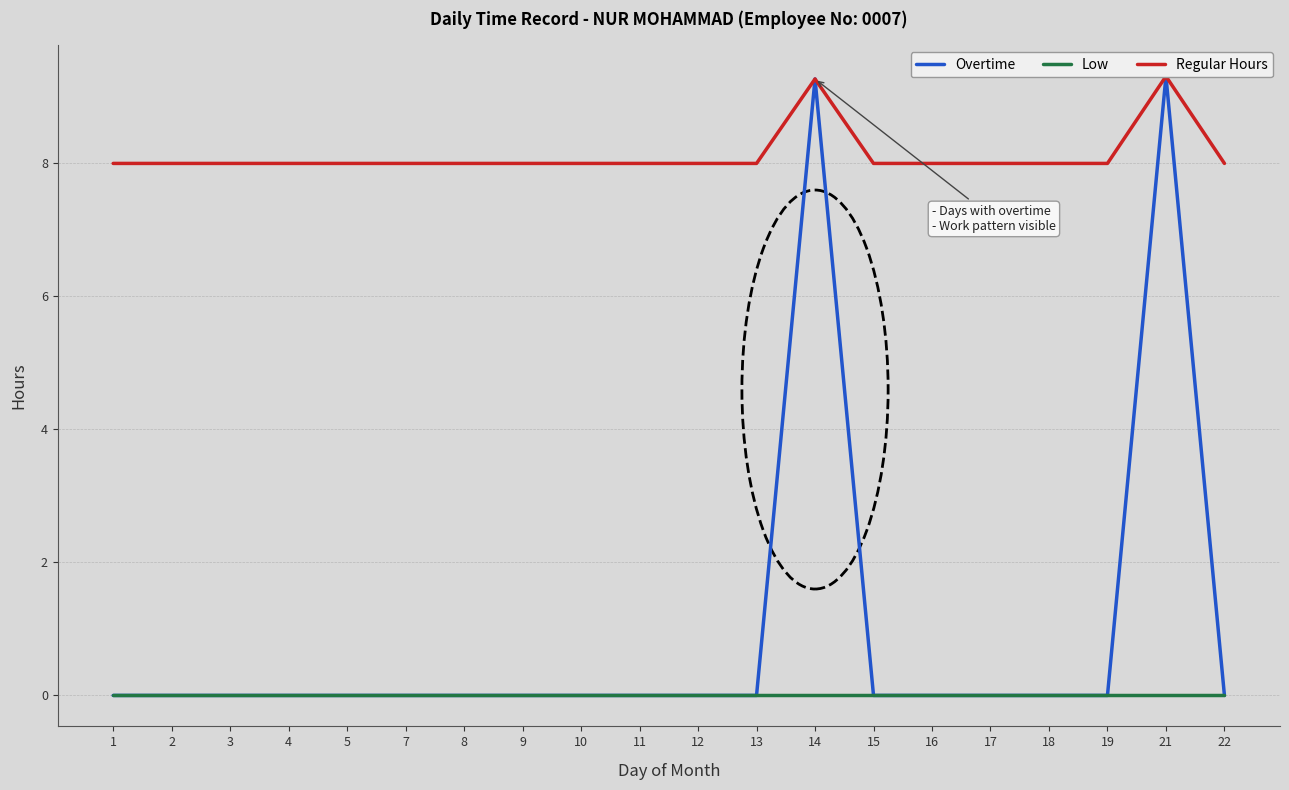

True or false: Regular Hours and Low cross at least once.

False